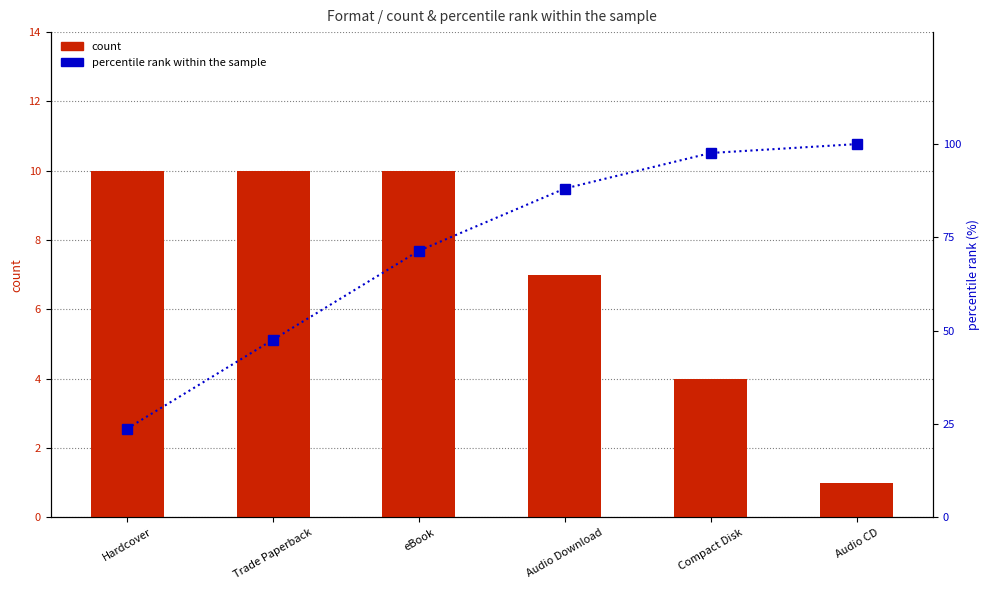

What is the minimum value shown in the chart?

1.0